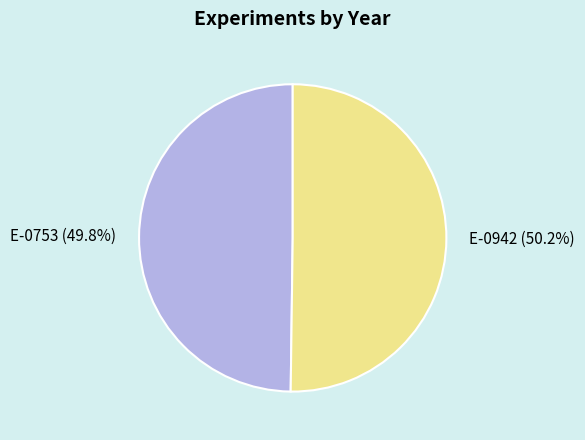

Is there any slice that represents more than half of the pie?

Yes